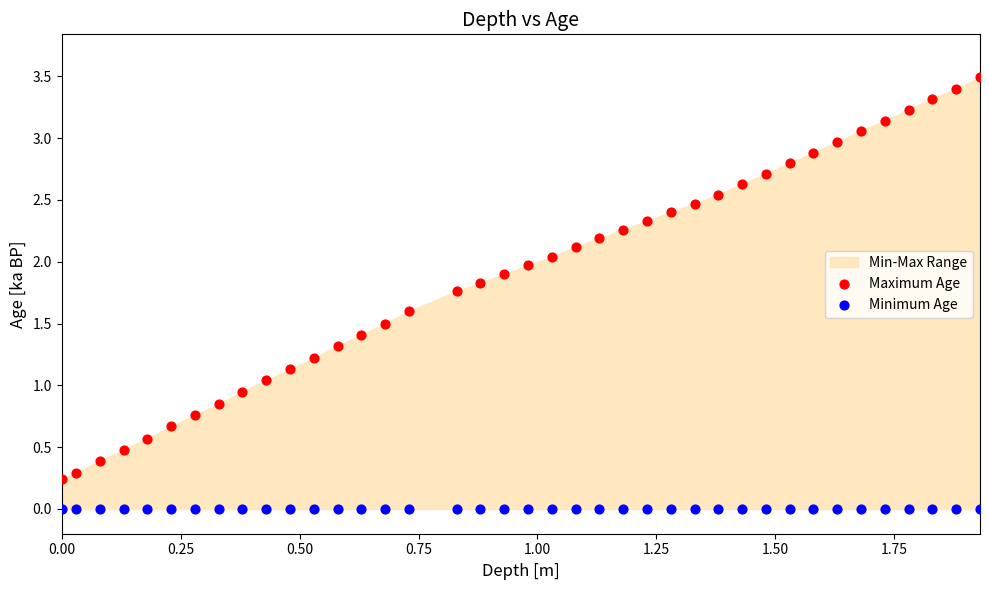

Which series contains the lowest Y value?

Minimum Age